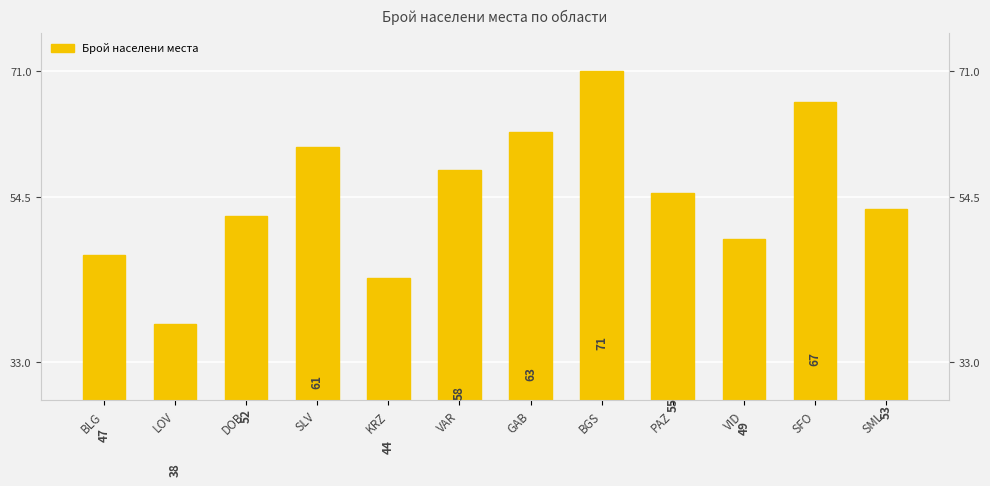

At which label is the value closest to 54?

PAZ